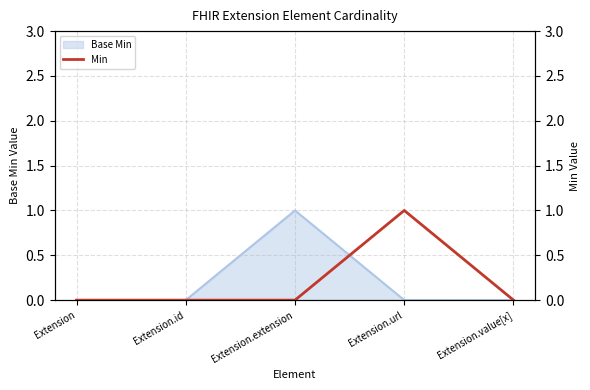

Which label corresponds to the smallest value in the chart?

Extension